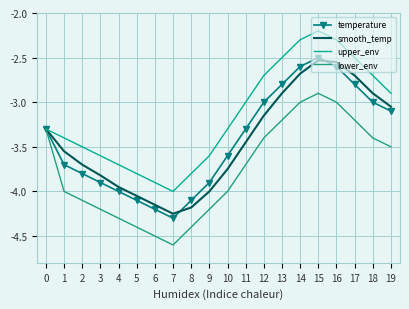

What is the value of the lower_env point at the 1st from the left?

-3.3